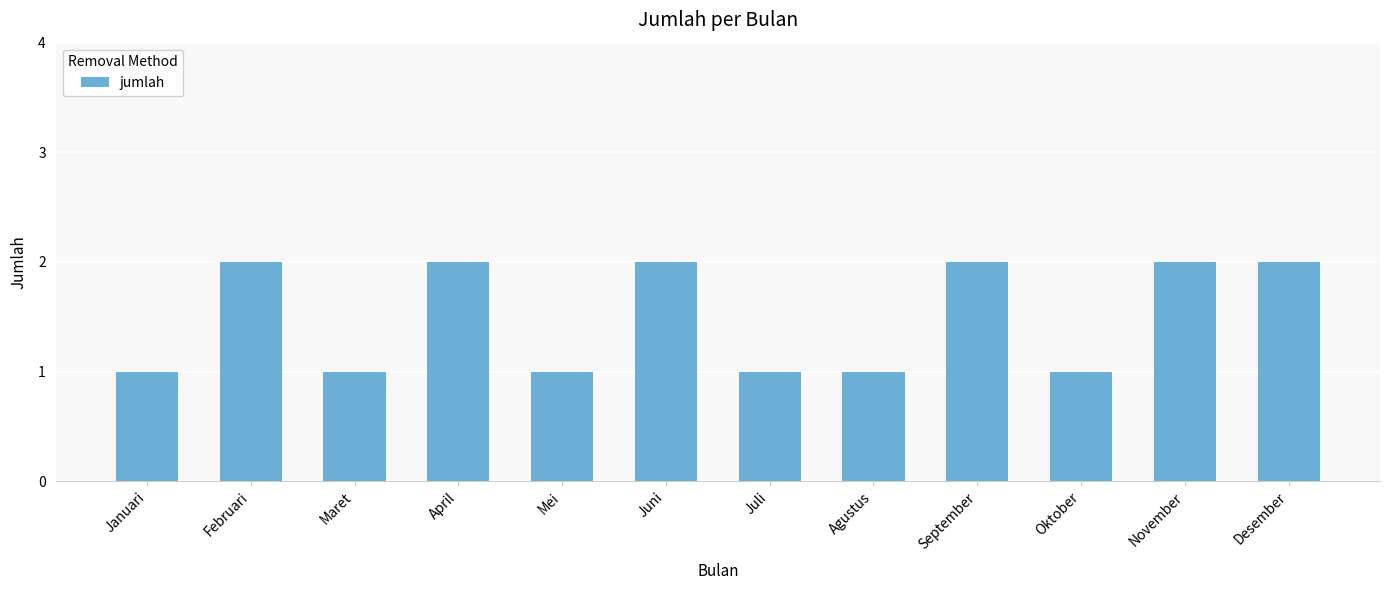

What is the ratio of the value at April to the value at Januari?

2.0